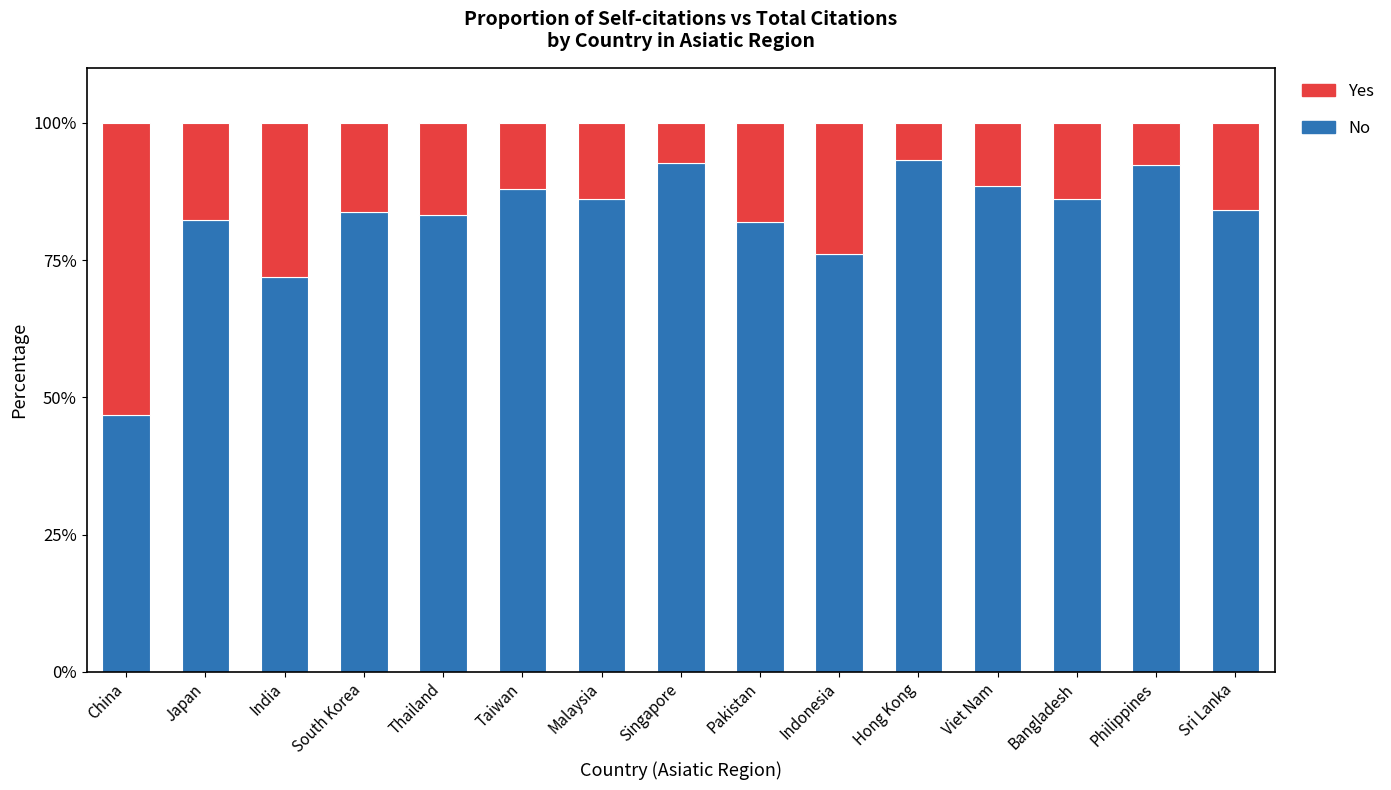

True or false: No has a value of 135.8 at Taiwan.

False